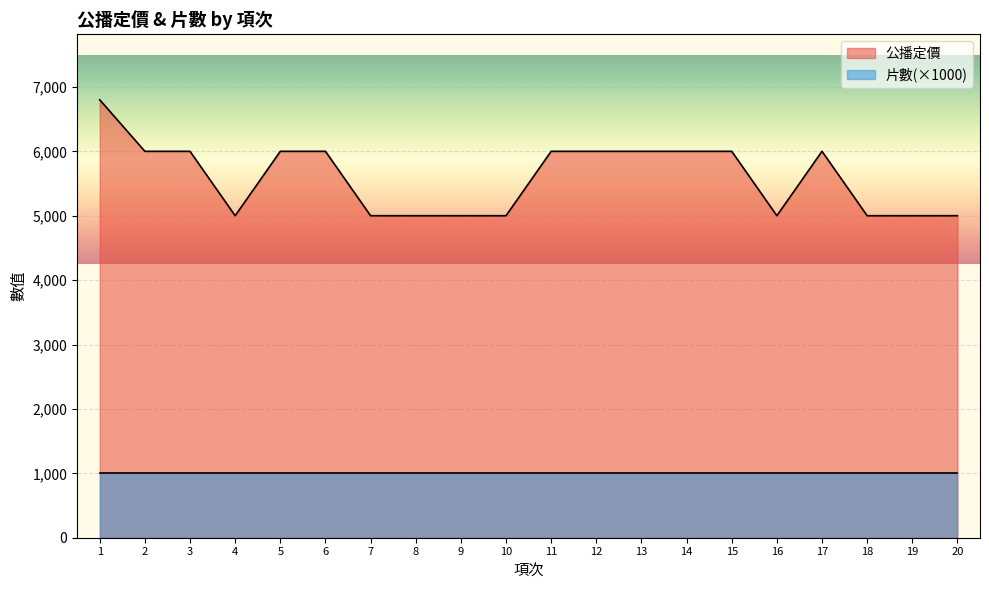

Where is the data nearest to the value 5900?

2